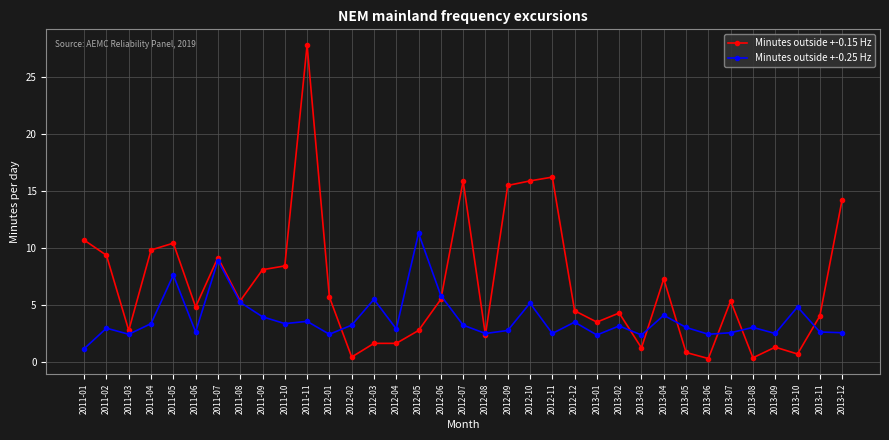

Rank the series at 2012-07 from highest to lowest value.

Minutes outside +-0.15 Hz, Minutes outside +-0.25 Hz